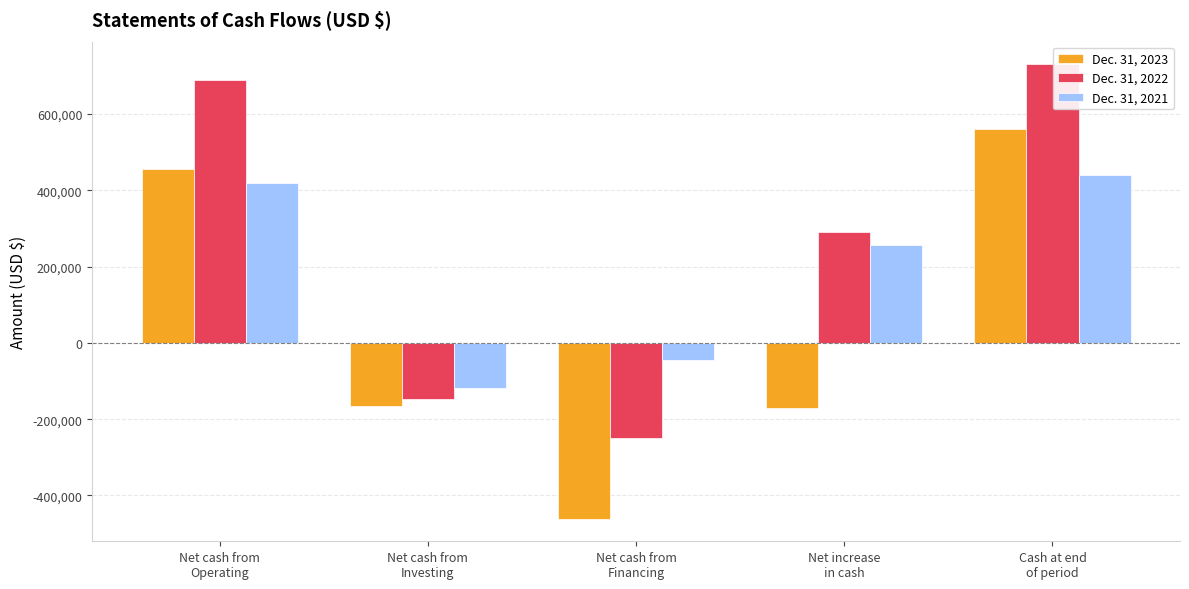

At which category is the sum across all series the highest?

Cash at end
of period